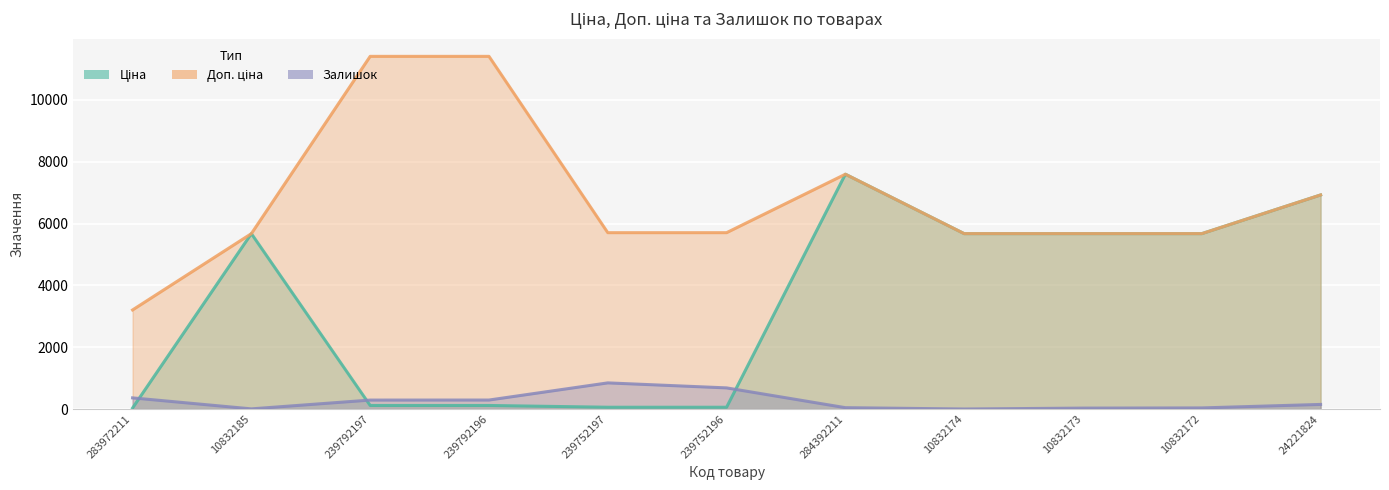

True or false: Доп. ціна has a value of 17501.4 at 239792196.

False